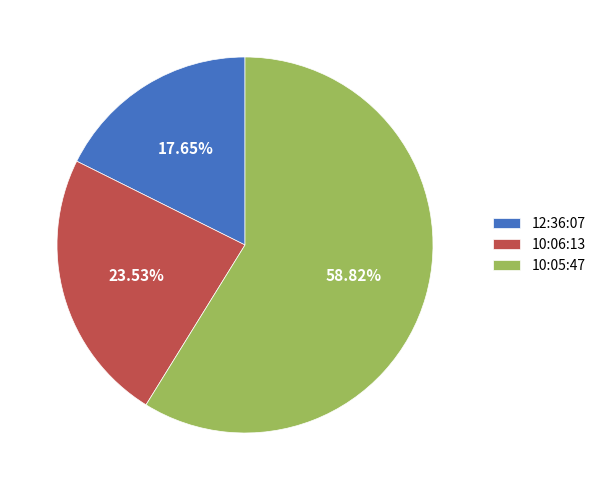

Count the number of slices in the pie.

3